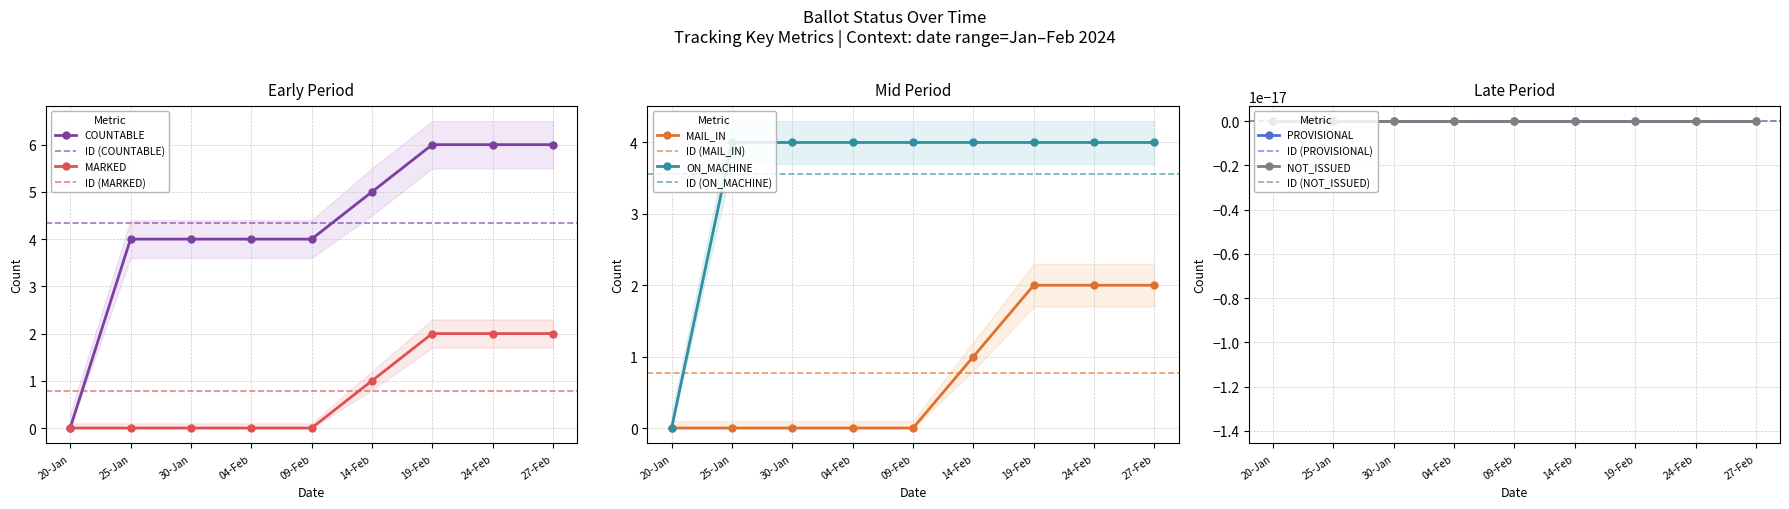

Is it true that COUNTABLE equals 2 at 24-Feb?

False